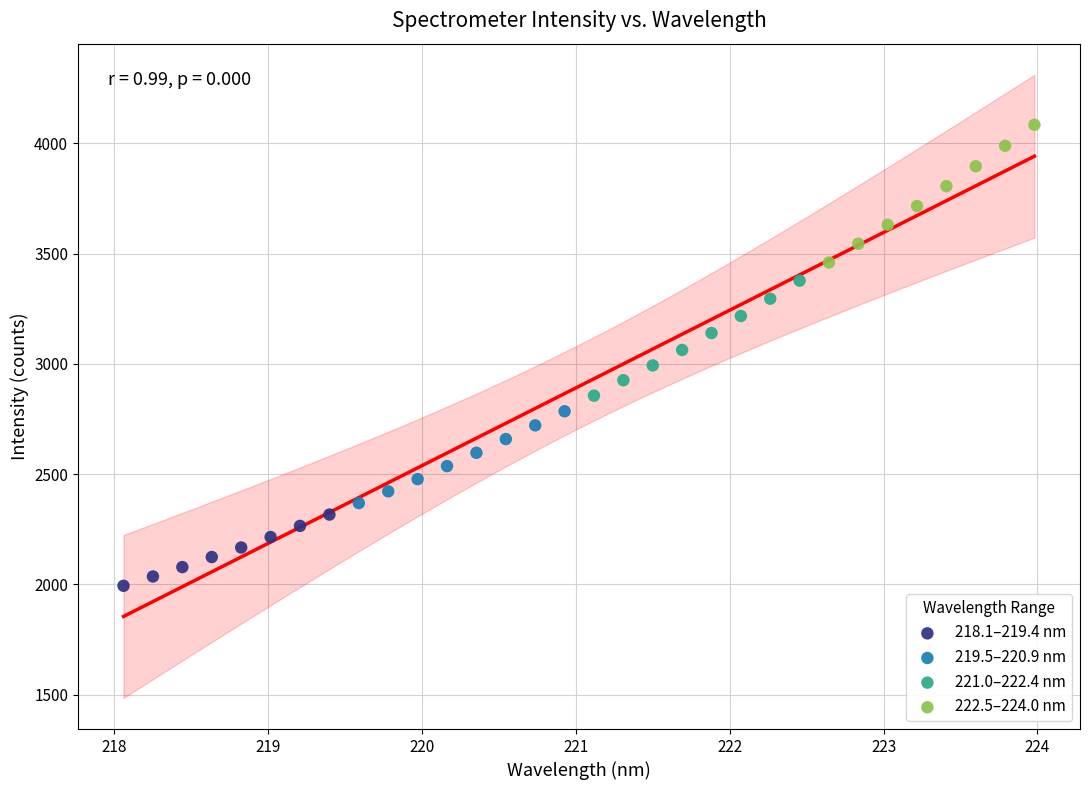

Which series has the widest spread of Y values?

222.5–224.0 nm